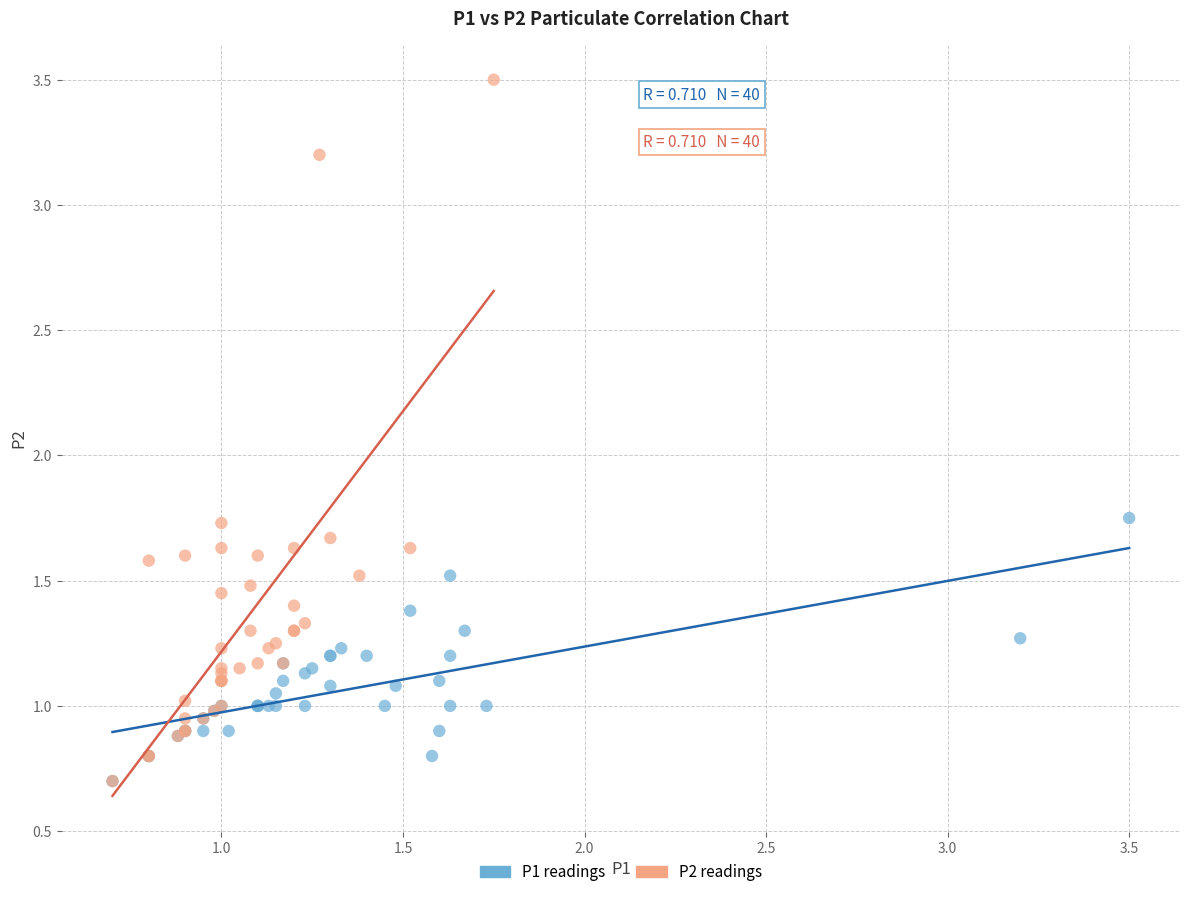

Which series reaches the maximum Y coordinate?

P2 readings